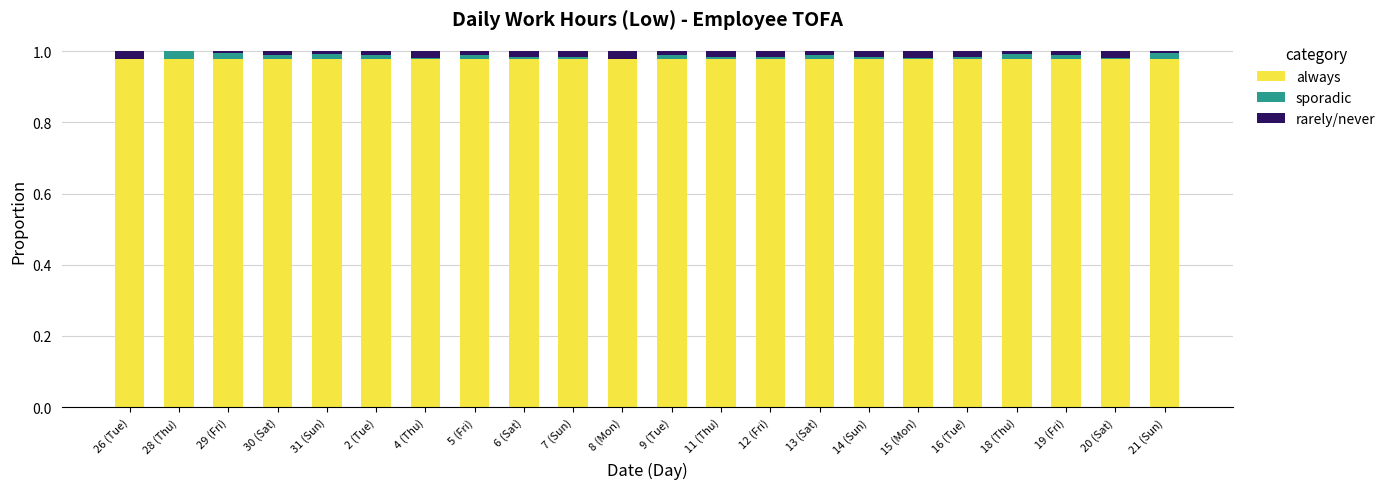

True or false: always has a value of 1.4 at 2 (Tue).

False